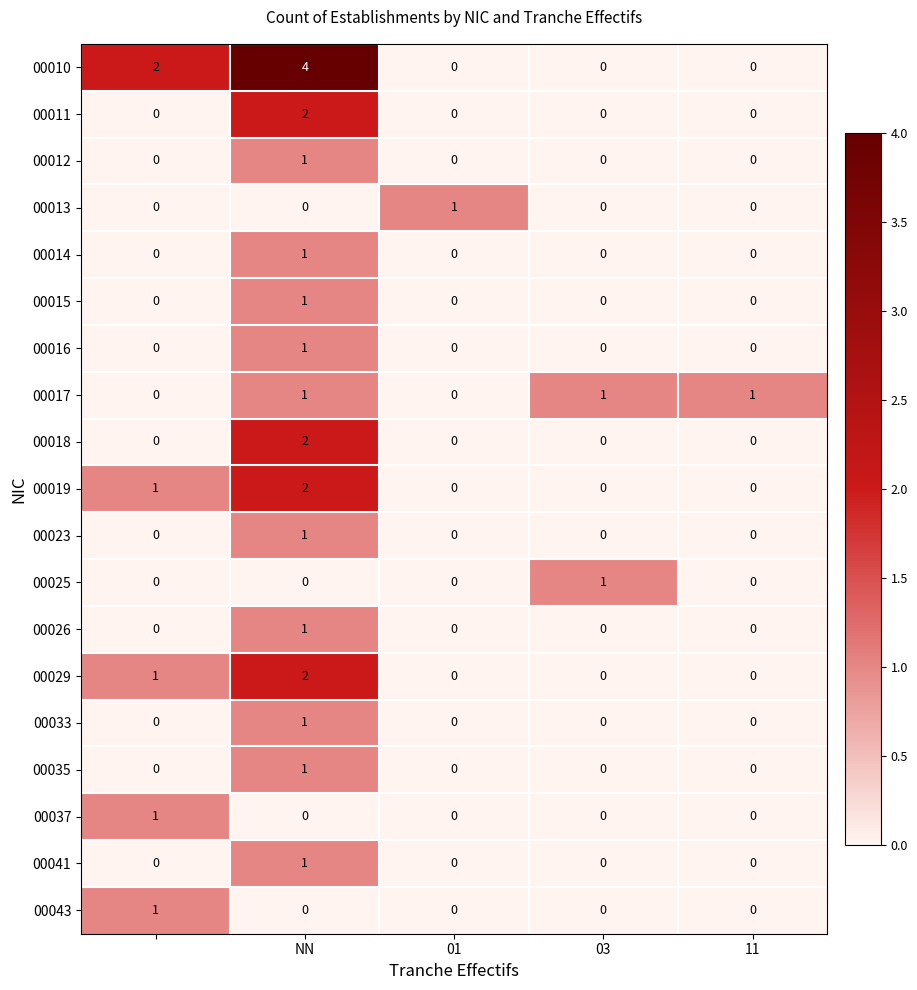

Which series has the largest total across all categories?

00010